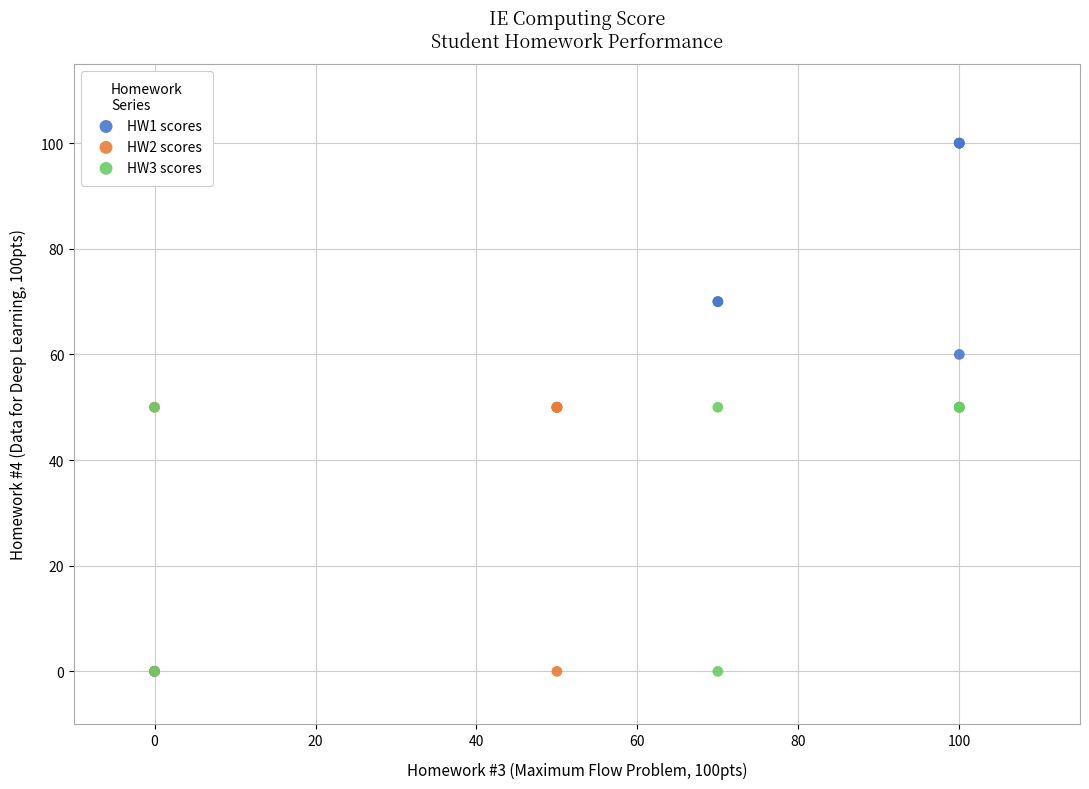

Which series has the largest Y range (max minus min)?

HW1 scores